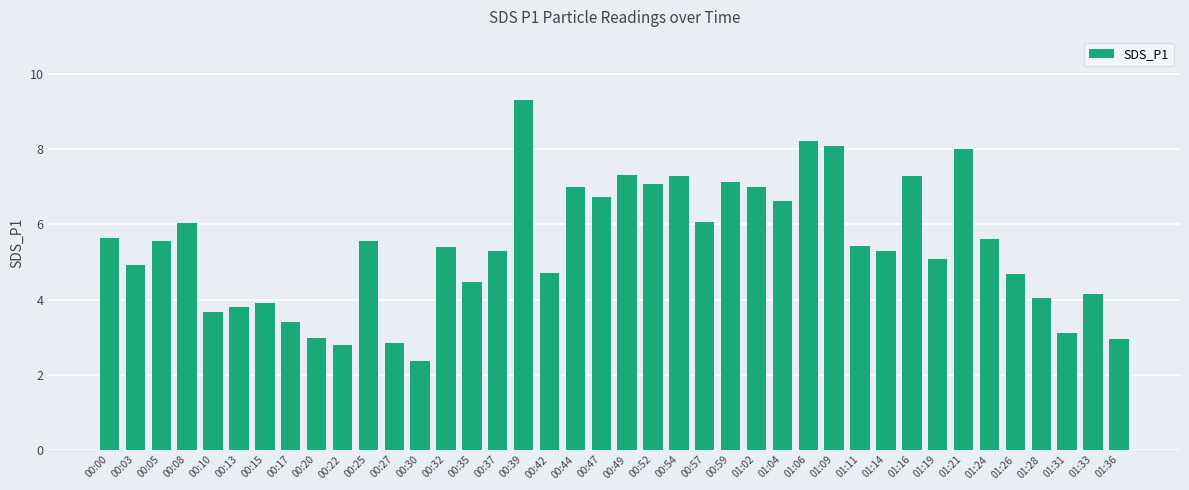

Which has a higher value, 00:39 or 01:36?

00:39